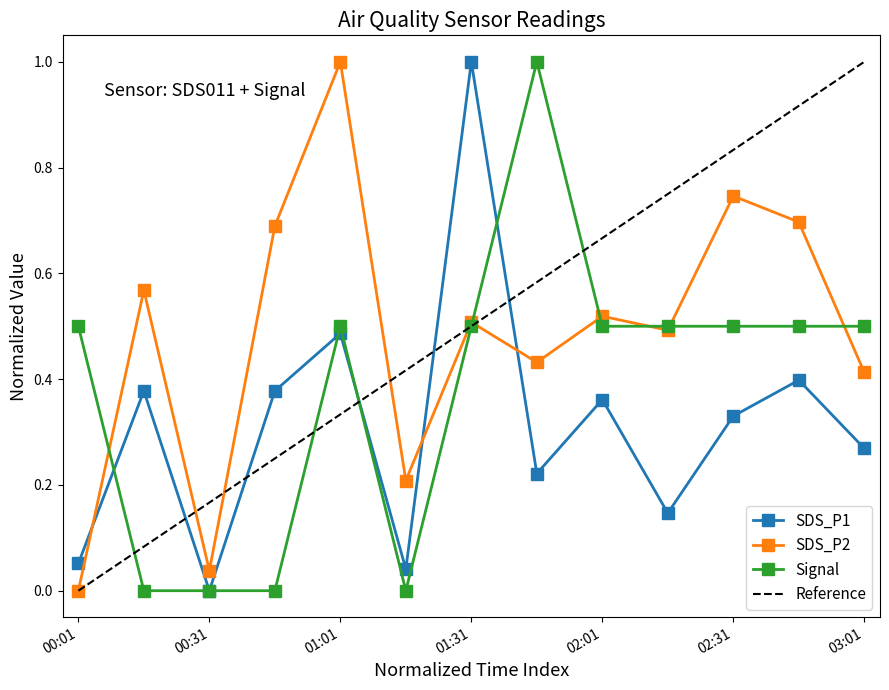

Which category has the highest value across all series?

01:31